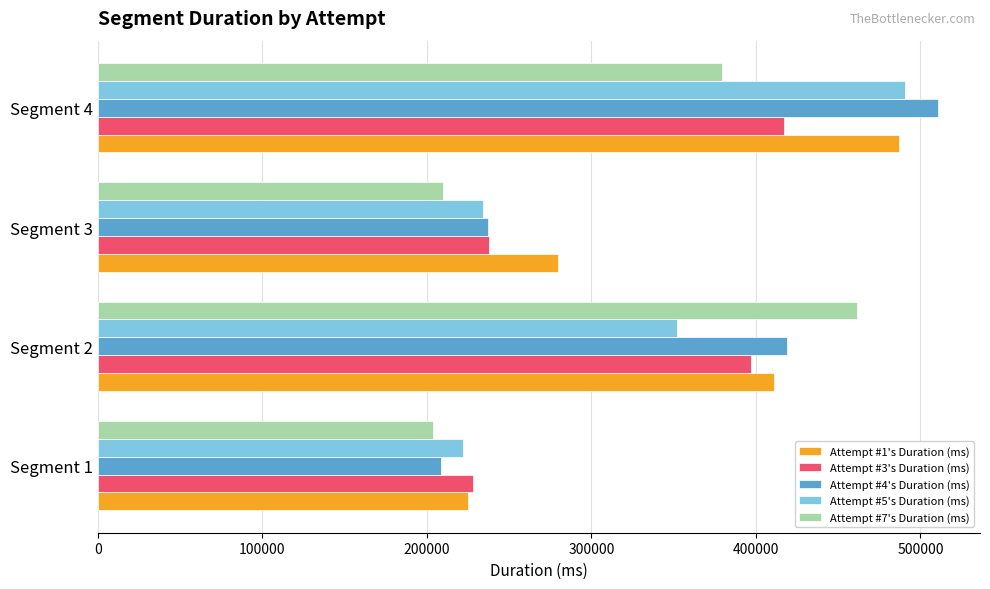

Is the value of Attempt #7's Duration (ms) at Segment 3 greater than the value of Attempt #4's Duration (ms) at Segment 3?

No